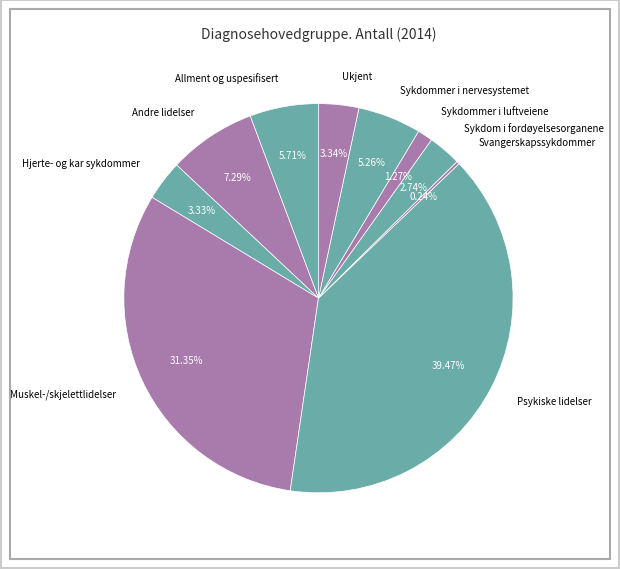

What is the ratio of the value at Allment og uspesifisert to the value at Ukjent?

1.7